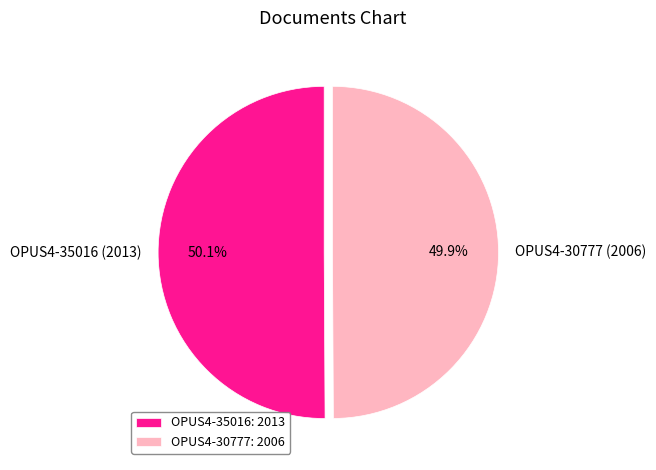

What is the ratio of the value at OPUS4-35016 to the value at OPUS4-30777?

1.0